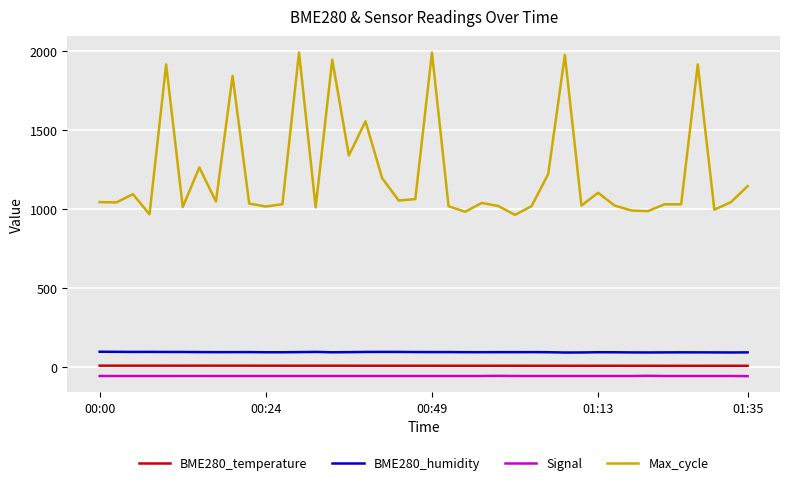

True or false: Signal and BME280_humidity cross at least once.

False